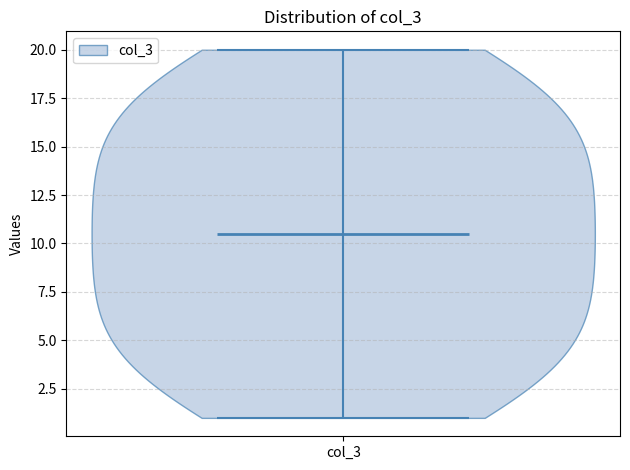

What is the highest point the violin for col_3 reaches on the y-axis? The values are not printed on the chart, so give them approximately, as read against the axis.

20.0